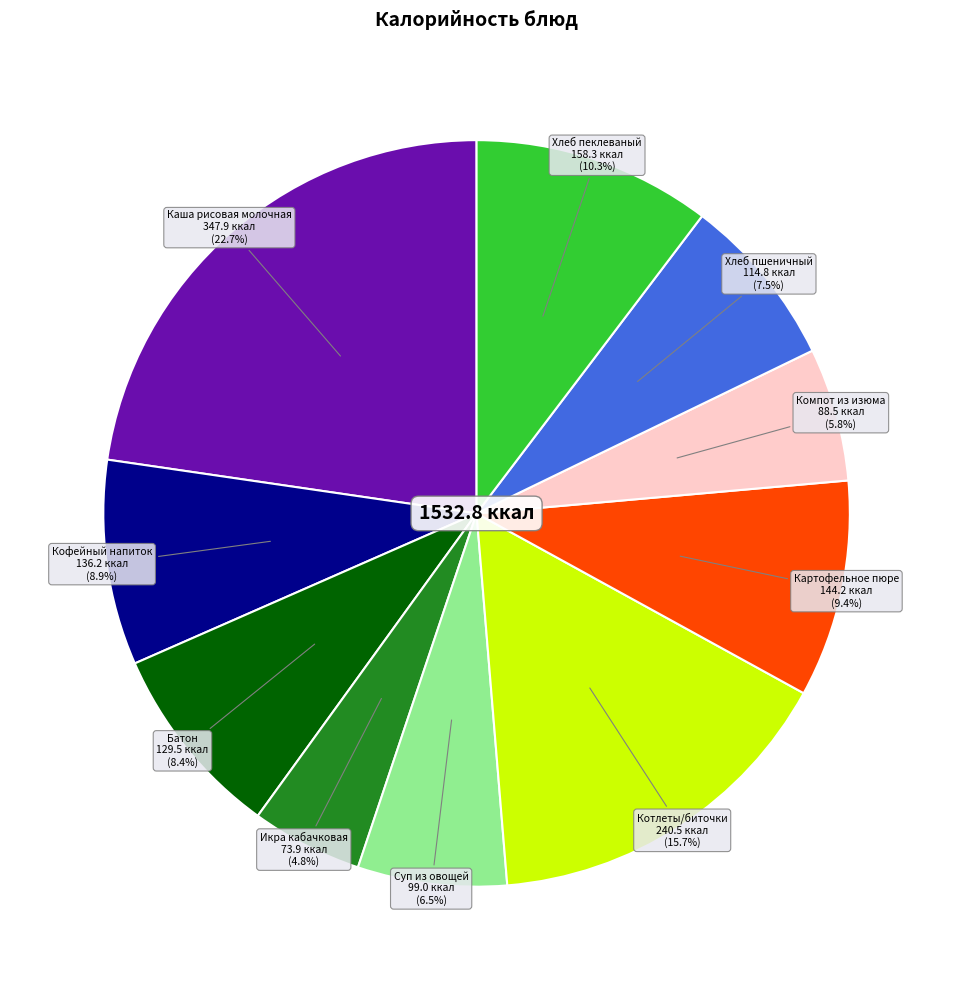

Count the number of slices in the pie.

10